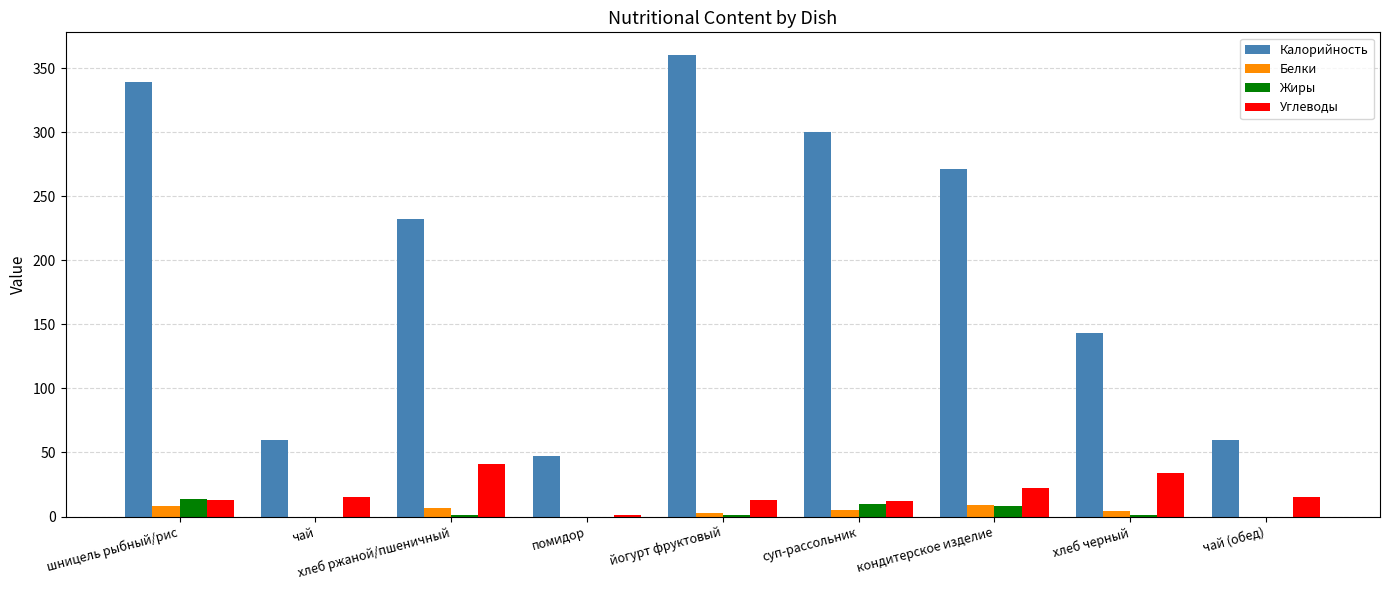

Between шницель рыбный/рис and хлеб черный, which series saw the biggest shift?

Калорийность